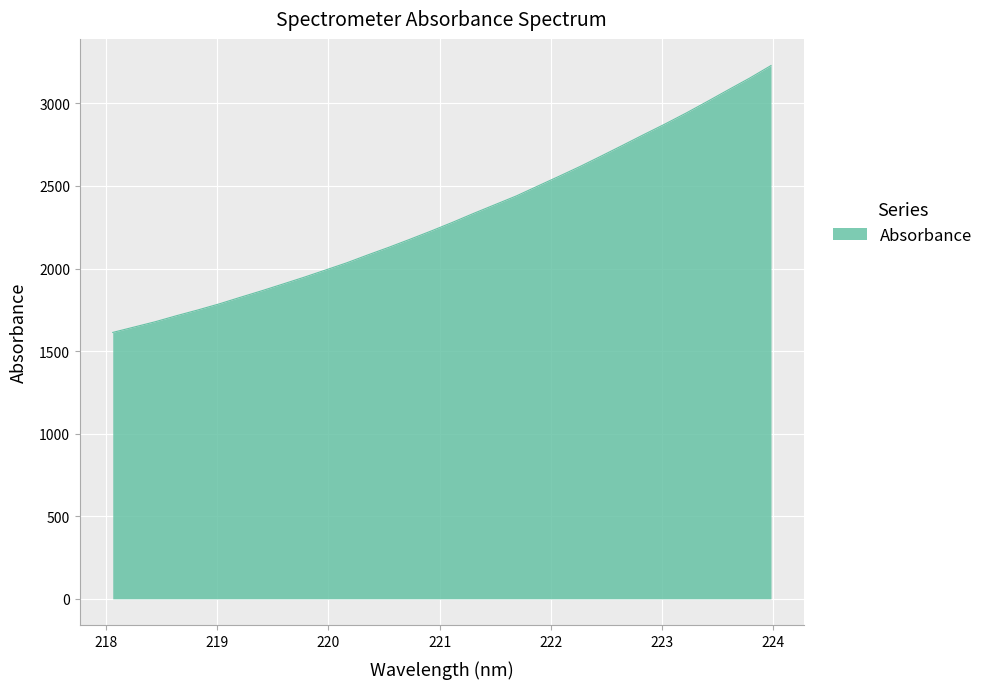

What is the minimum value shown in the chart?

1613.1